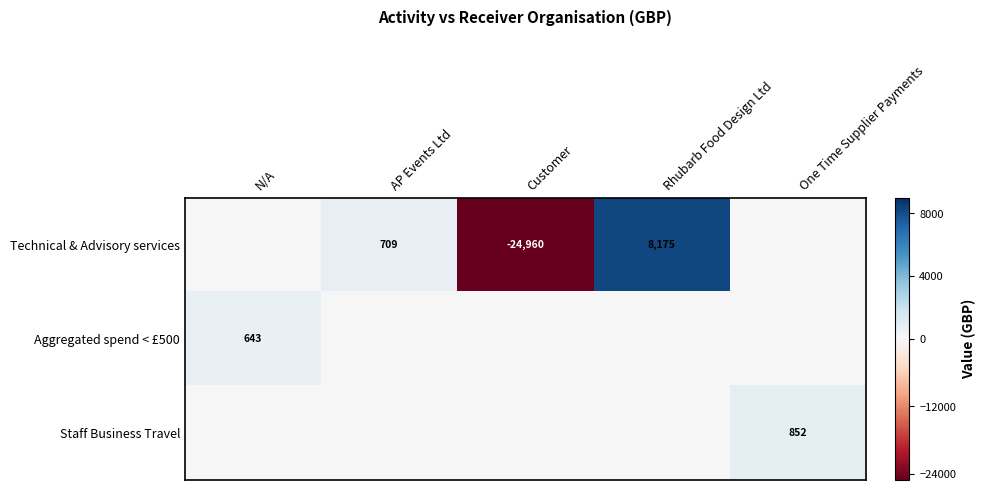

True or false: Aggregated spend < £500 has a value of 321 at N/A.

False